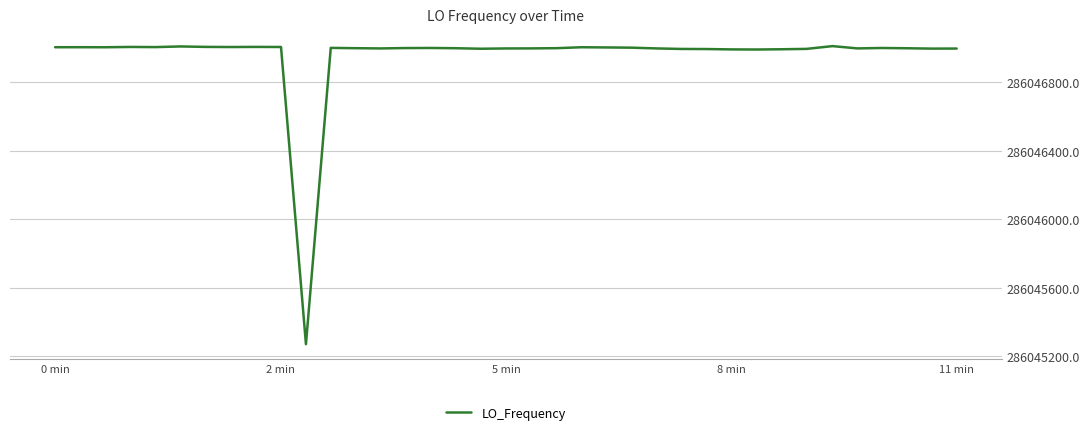

What is the greatest value displayed?

286047011.9